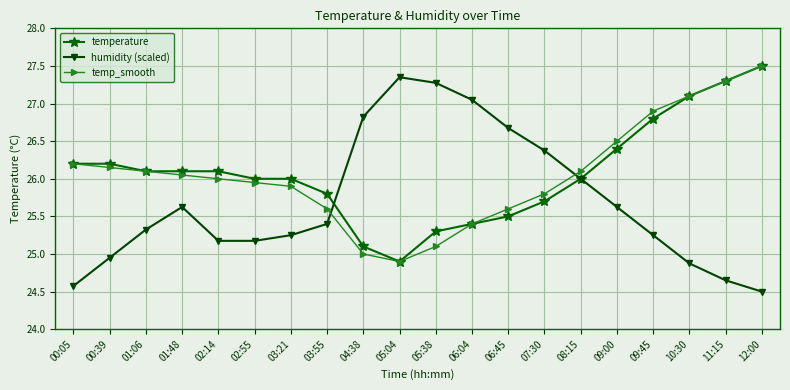

At which category is the sum across all series the highest?

12:00